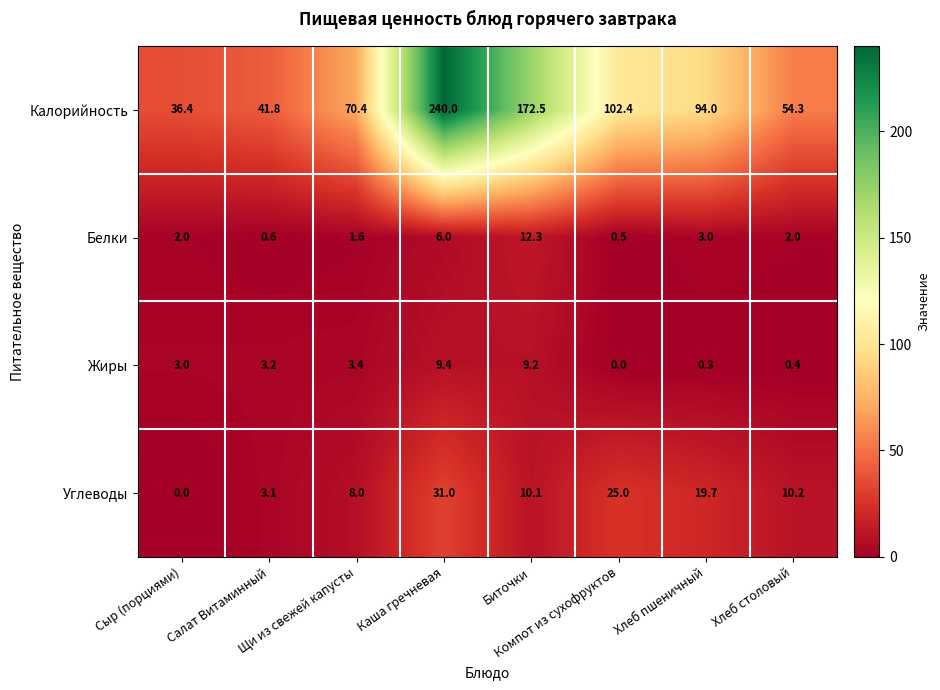

Which series has the largest total across all categories?

Калорийность